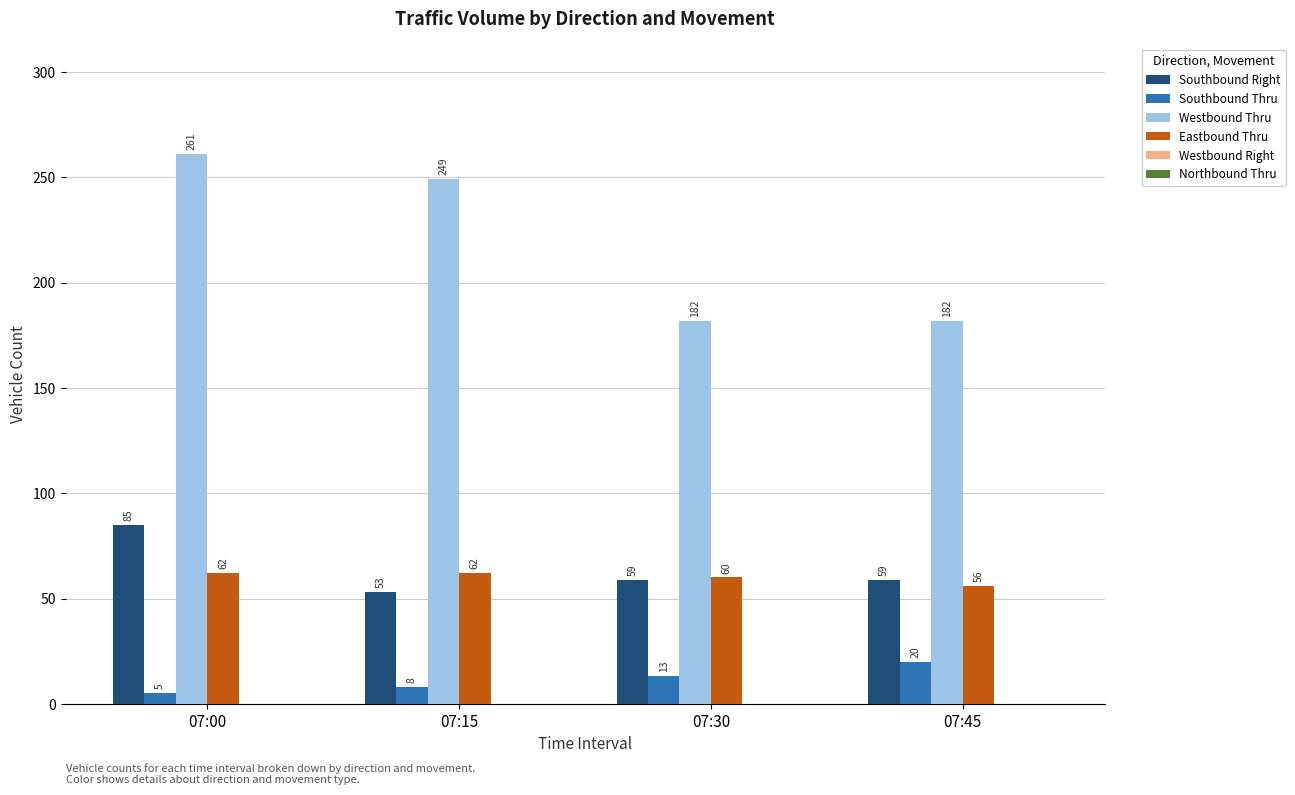

What is the maximum value for Westbound Thru?

261